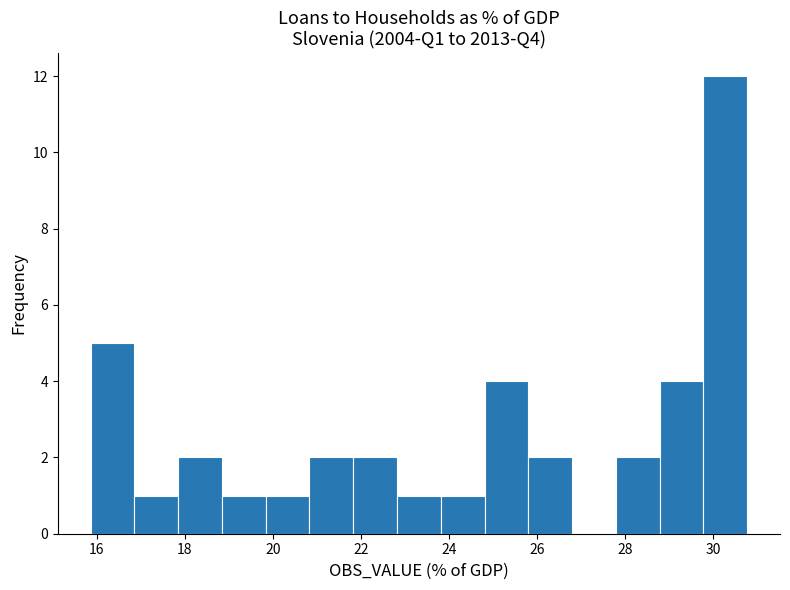

Reading left to right, list every bar in this chart as the range it spans on the x-axis followed by its height. Neither the bar edges nor the heights are printed on the chart, so give them approximately, as read against the axes.

15.8 to 16.8: 5
16.8 to 17.8: 1
17.8 to 18.8: 2
18.8 to 19.8: 1
19.8 to 20.8: 1
20.8 to 21.8: 2
21.8 to 22.8: 2
22.8 to 23.8: 1
23.8 to 24.8: 1
24.8 to 25.8: 4
25.8 to 26.8: 2
26.8 to 27.8: 0
27.8 to 28.8: 2
28.8 to 29.8: 4
29.8 to 30.8: 12